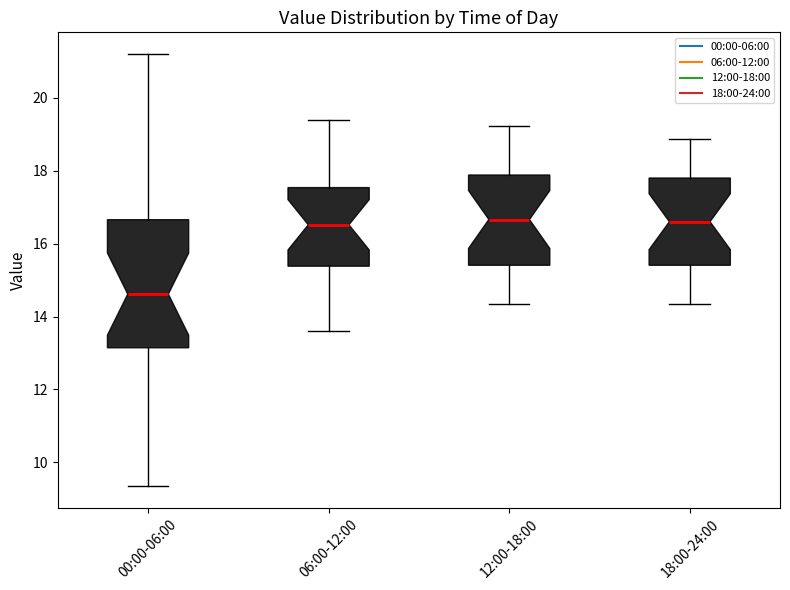

Comparing the boxes themselves (not the whiskers), which one is the tallest?

00:00-06:00